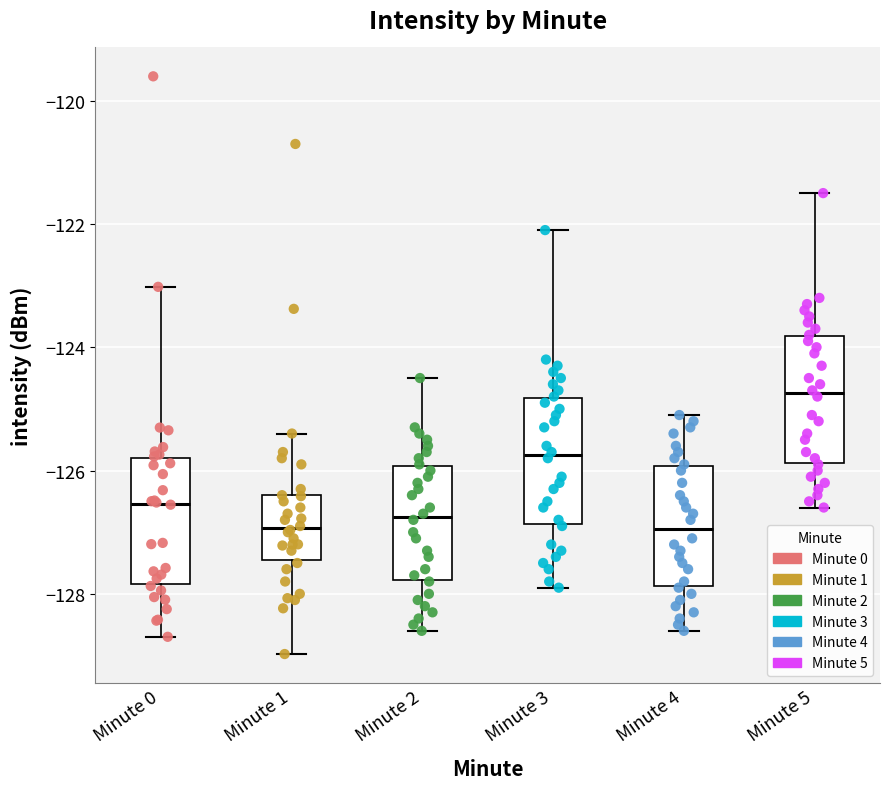

Reading left to right, read every box against the y-axis: the position of its median line, the range the box covers, and the ends of its whiskers. The values are not printed on the chart, so give them approximately, as read against the axis.

Minute 0: median -126.6, box -127.8 to -125.8, whiskers -128.6 to -123.0
Minute 1: median -127.0, box -127.4 to -126.4, whiskers -129.0 to -125.4
Minute 2: median -126.8, box -127.8 to -126.0, whiskers -128.6 to -124.4
Minute 3: median -125.8, box -126.8 to -124.8, whiskers -127.8 to -122.0
Minute 4: median -127.0, box -127.8 to -126.0, whiskers -128.6 to -125.0
Minute 5: median -124.8, box -125.8 to -123.8, whiskers -126.6 to -121.4